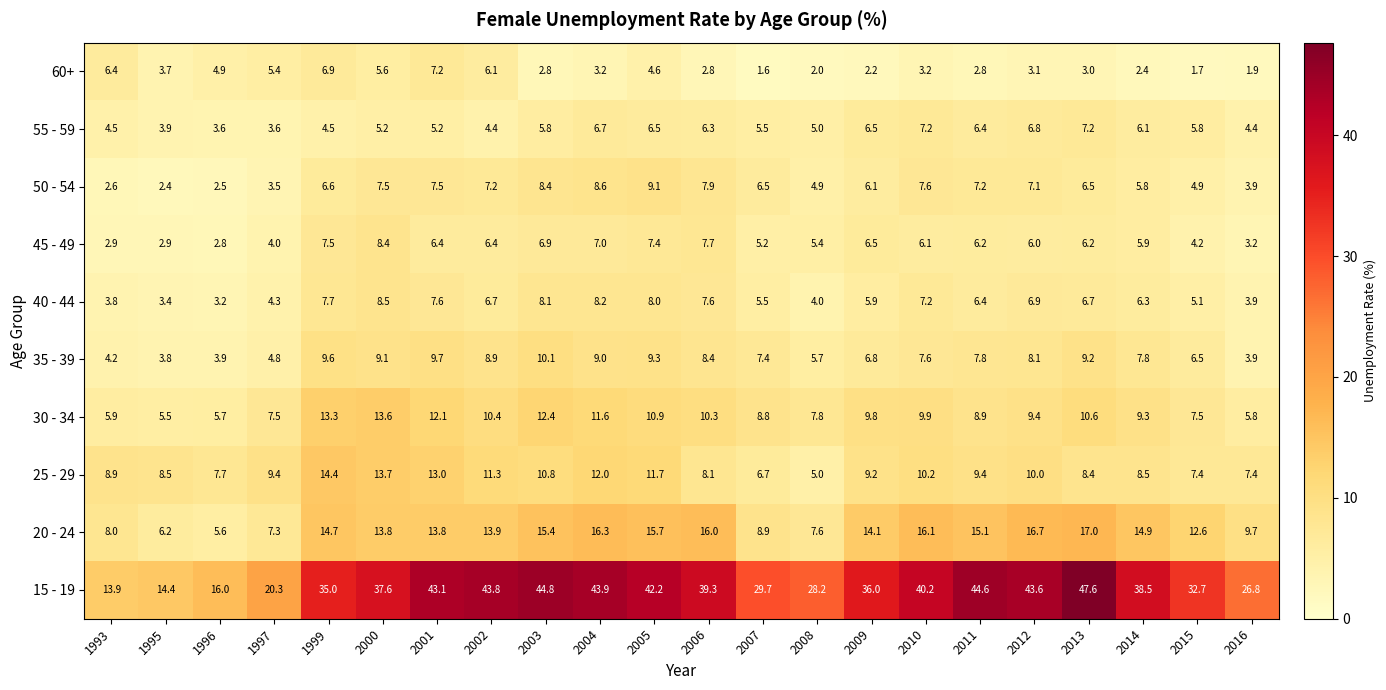

What is the sum of the 20 - 24 values at 2008 and 2011?

22.7